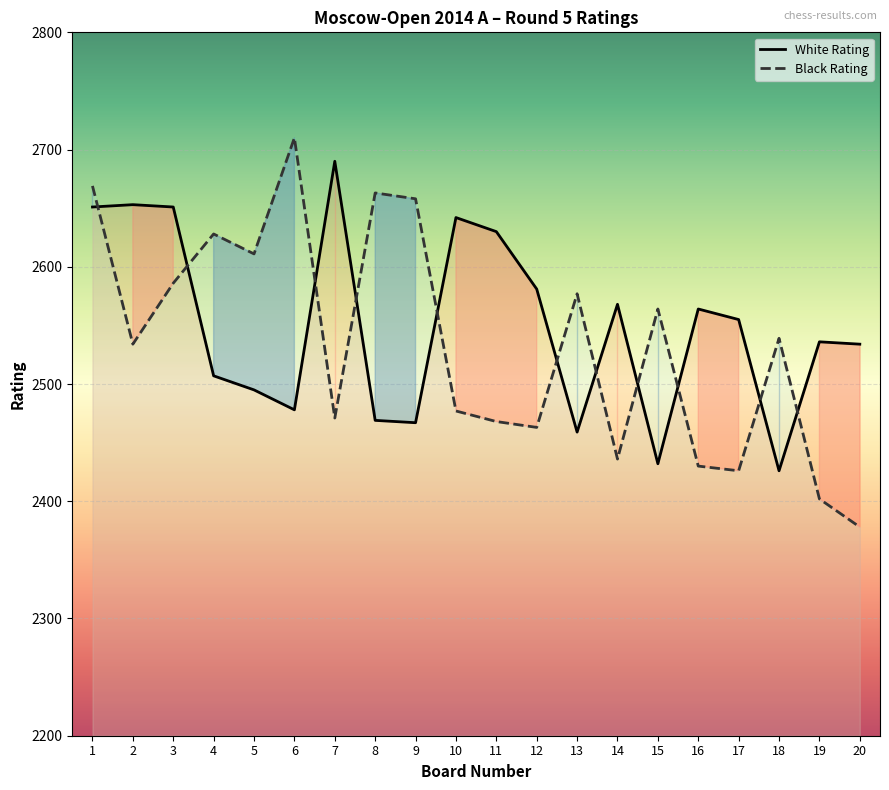

Is the value of Black Rating at 15 greater than the value of White Rating at 12?

No